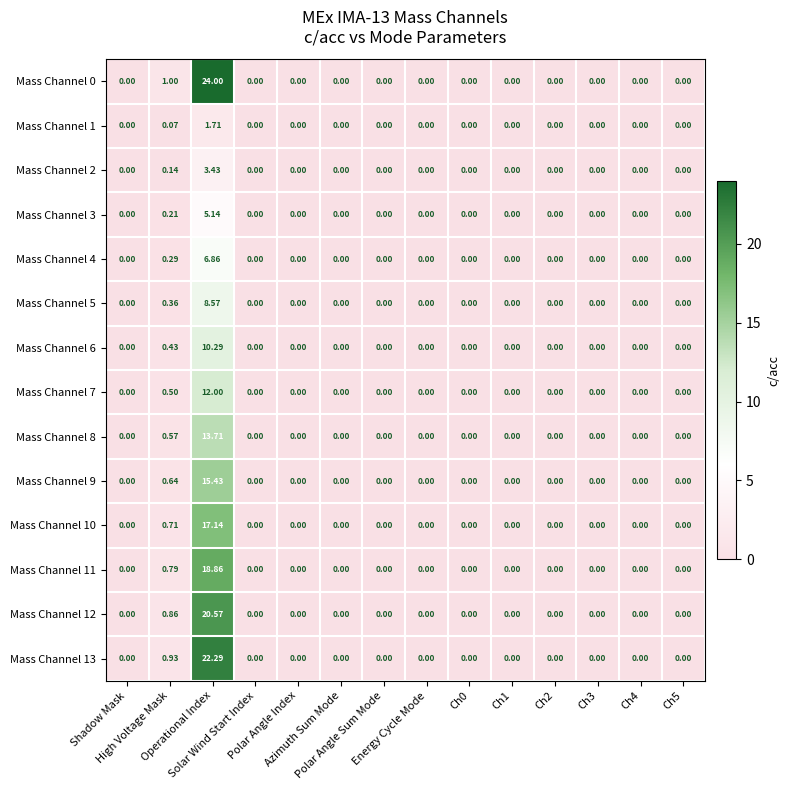

Rank the series at Operational Index from highest to lowest value.

Mass Channel 0, Mass Channel 13, Mass Channel 12, Mass Channel 11, Mass Channel 10, Mass Channel 9, Mass Channel 8, Mass Channel 7, Mass Channel 6, Mass Channel 5, Mass Channel 4, Mass Channel 3, Mass Channel 2, Mass Channel 1